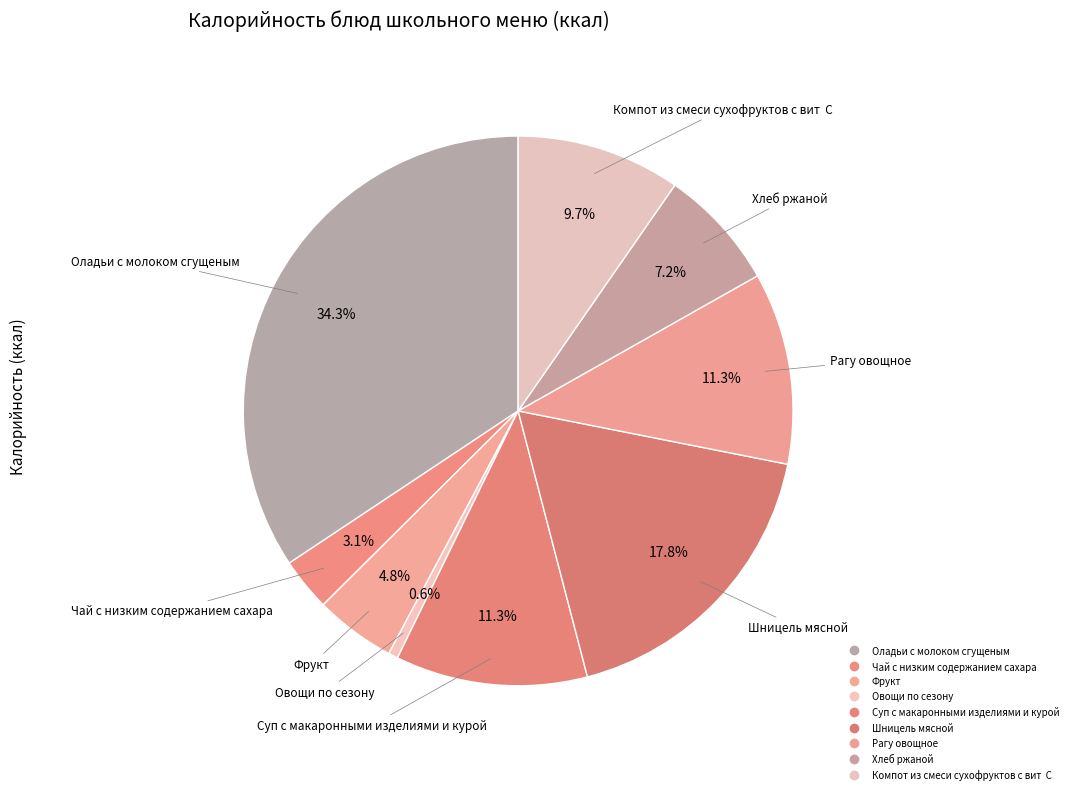

True or false: Шницель мясной accounts for 25% of the total.

False